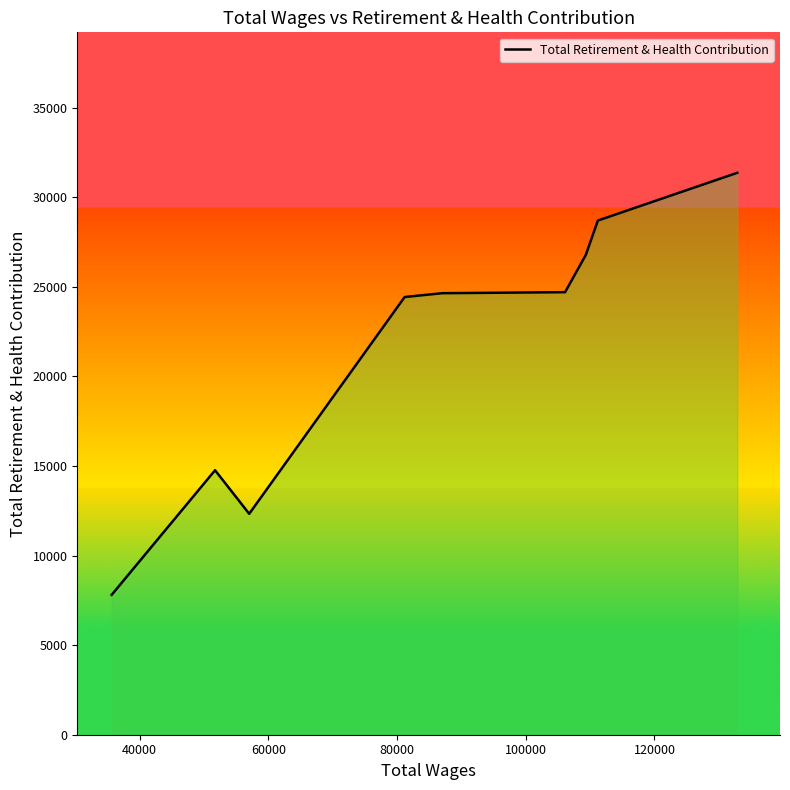

What is the difference between the maximum and minimum values?

23556